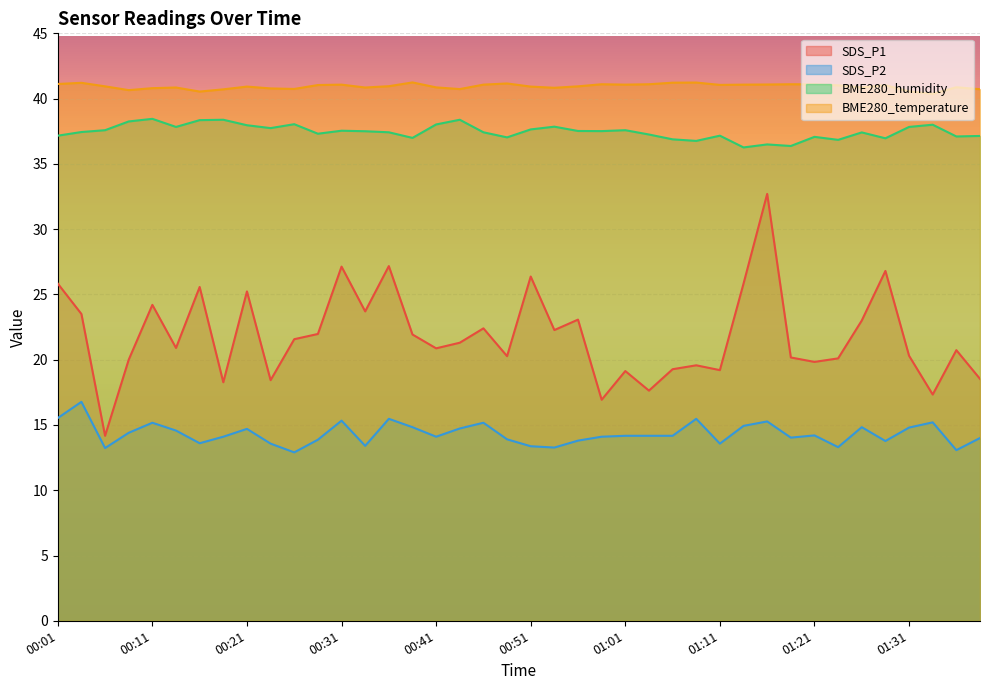

Count the number of categories in the chart.

40